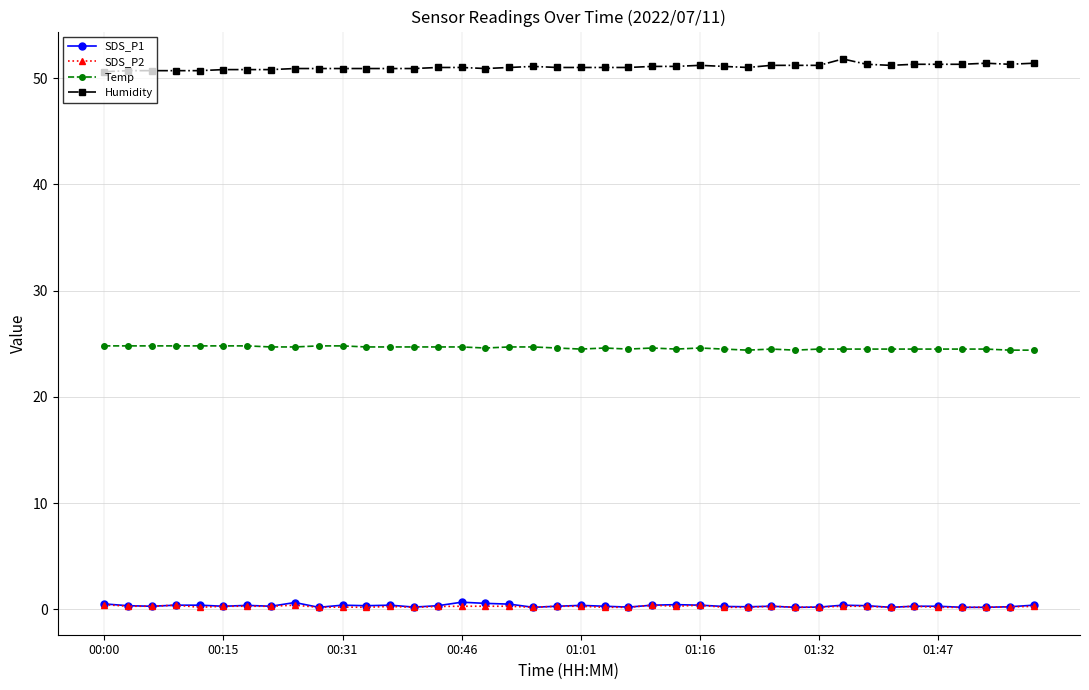

How many distinct data groups are displayed?

4